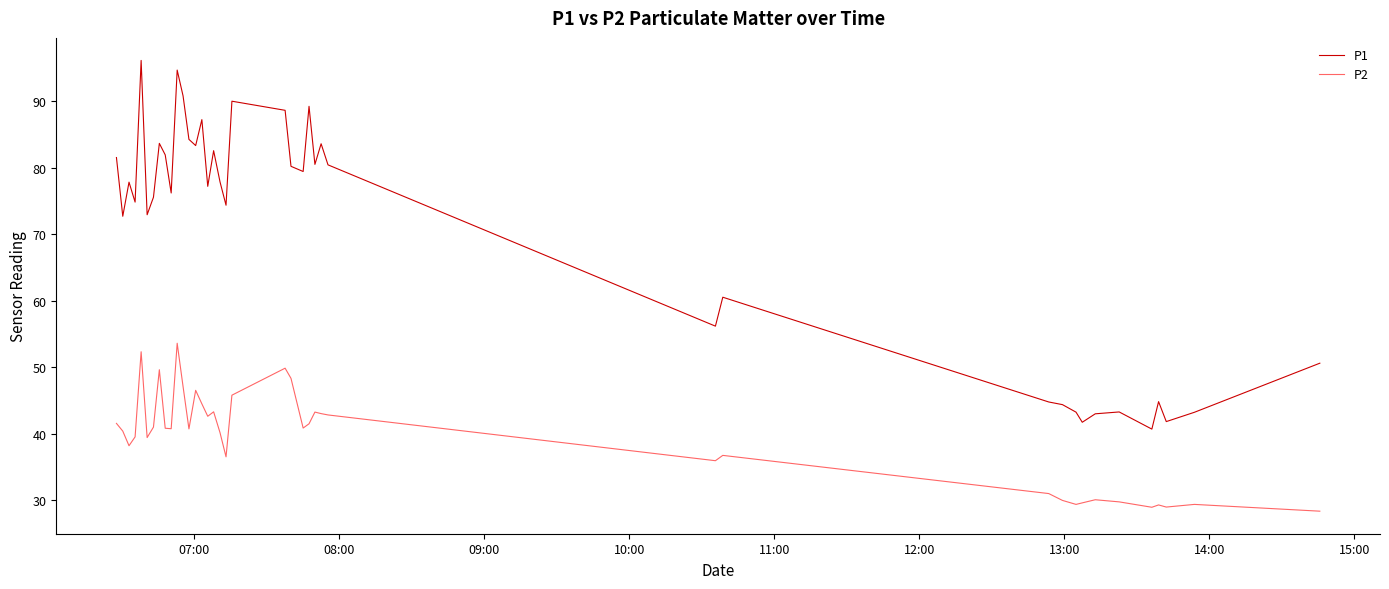

Rank the series by their maximum value, from highest to lowest.

P1, P2